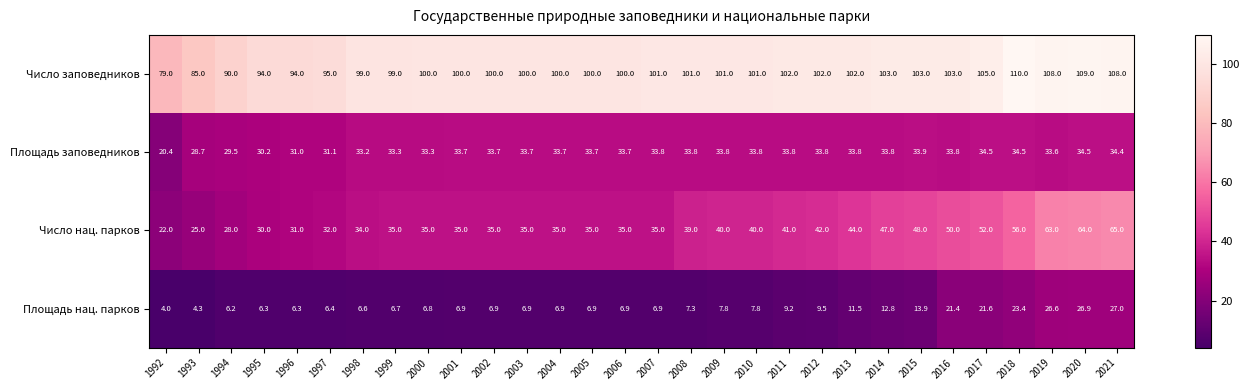

At how many categories does at least one series exceed 39?

30